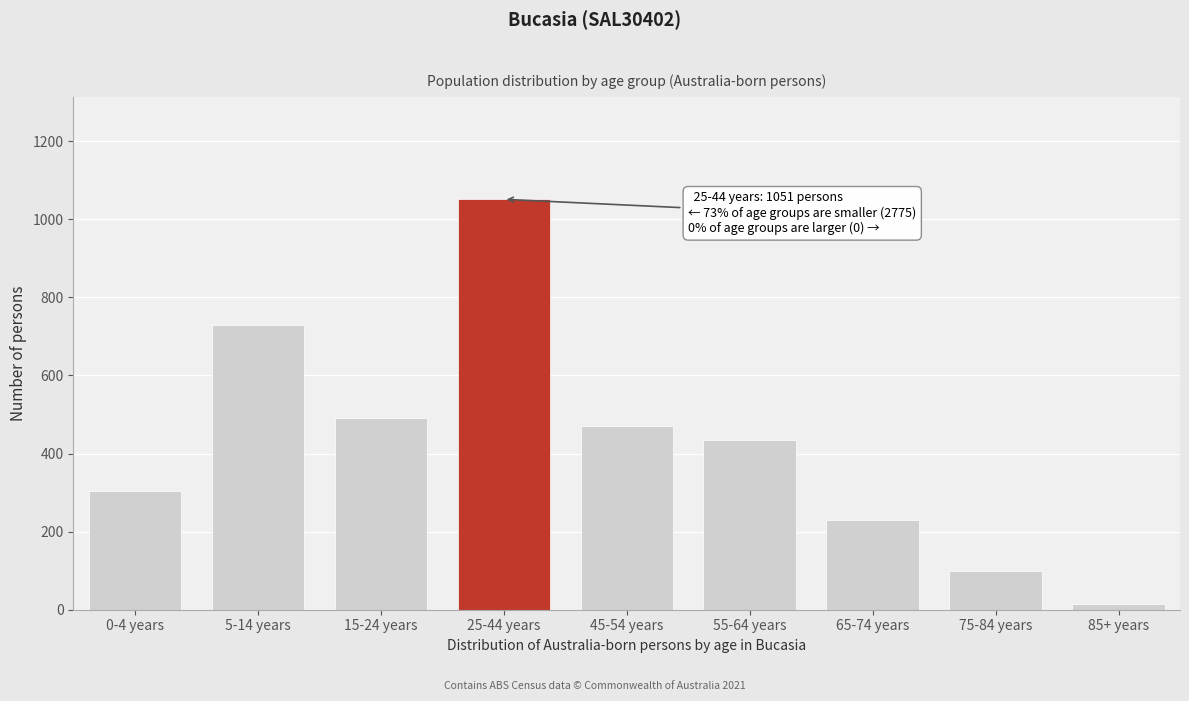

Reading left to right, list all the values displayed in this chart.

305	730	492	1051	471	435	230	98	14